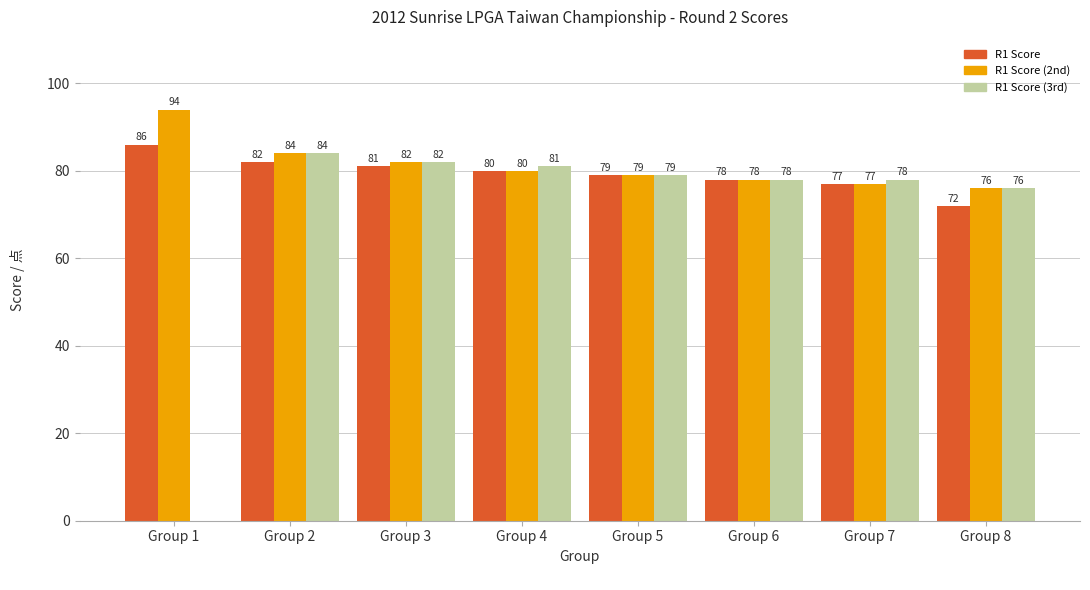

Is it true that R1 Score (3rd) equals 0 at Group 1?

True